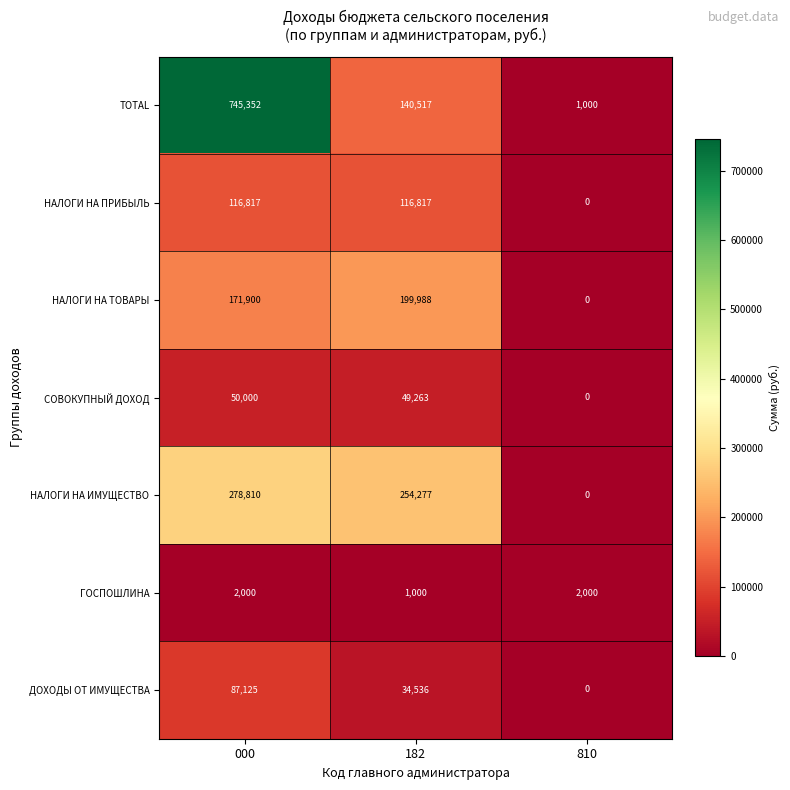

Rank the series at 182 from highest to lowest value.

НАЛОГИ НА ИМУЩЕСТВО, НАЛОГИ НА ТОВАРЫ, TOTAL, НАЛОГИ НА ПРИБЫЛЬ, СОВОКУПНЫЙ ДОХОД, ДОХОДЫ ОТ ИМУЩЕСТВА, ГОСПОШЛИНА